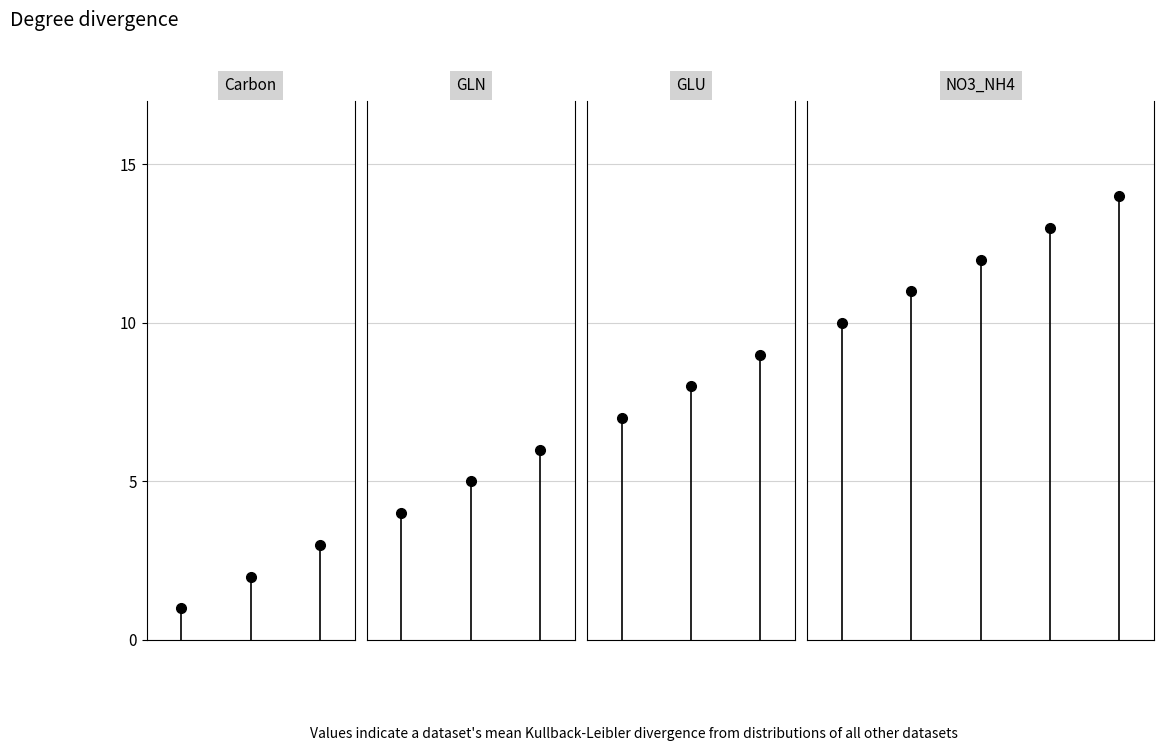

True or false: line 2 has a value of 1 at 1.

False